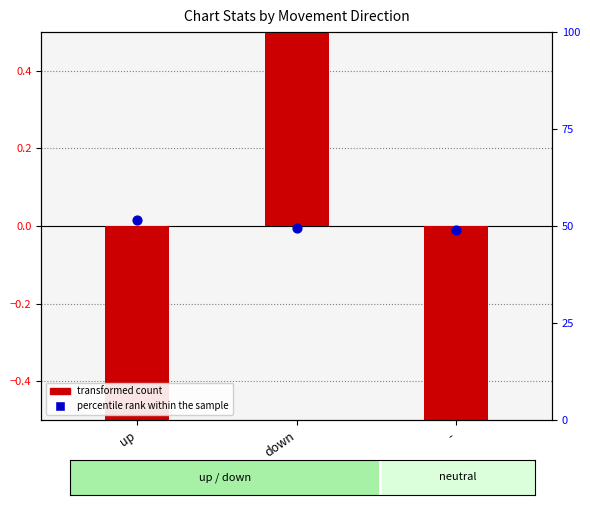

Which series has the largest Y range (max minus min)?

transformed count